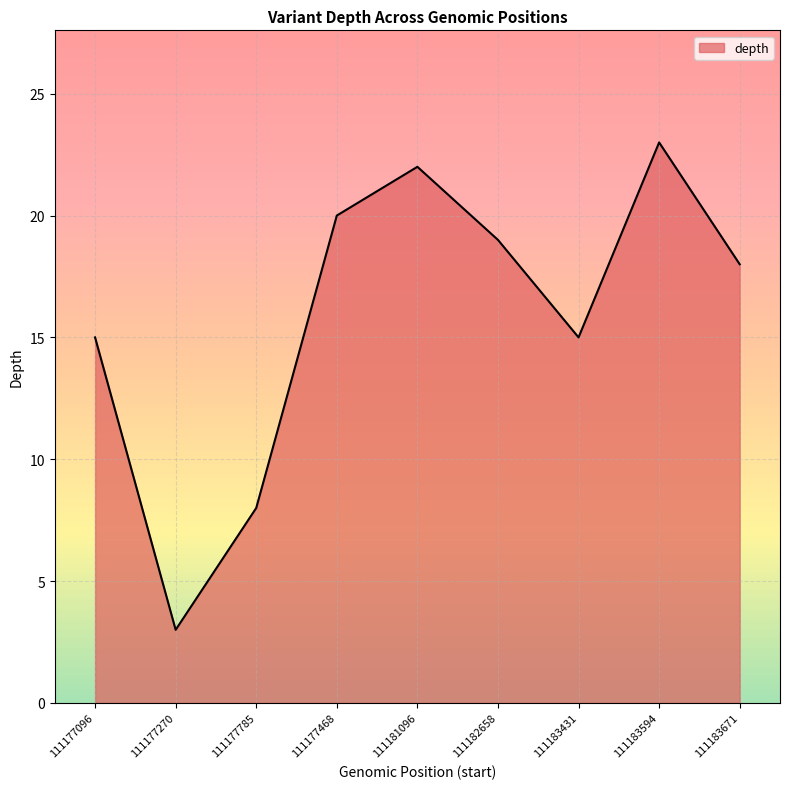

At which category does the chart reach its minimum across all series?

111177270